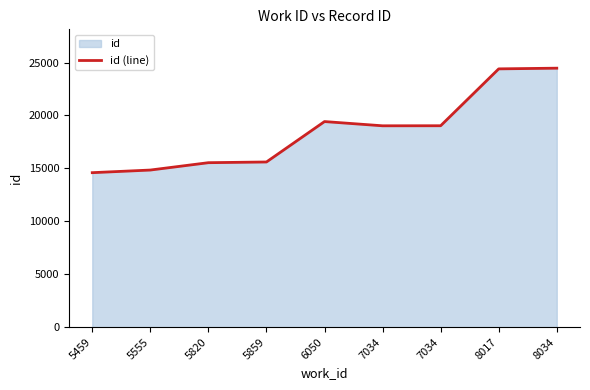

At which category does the data reach its first local peak?

6050